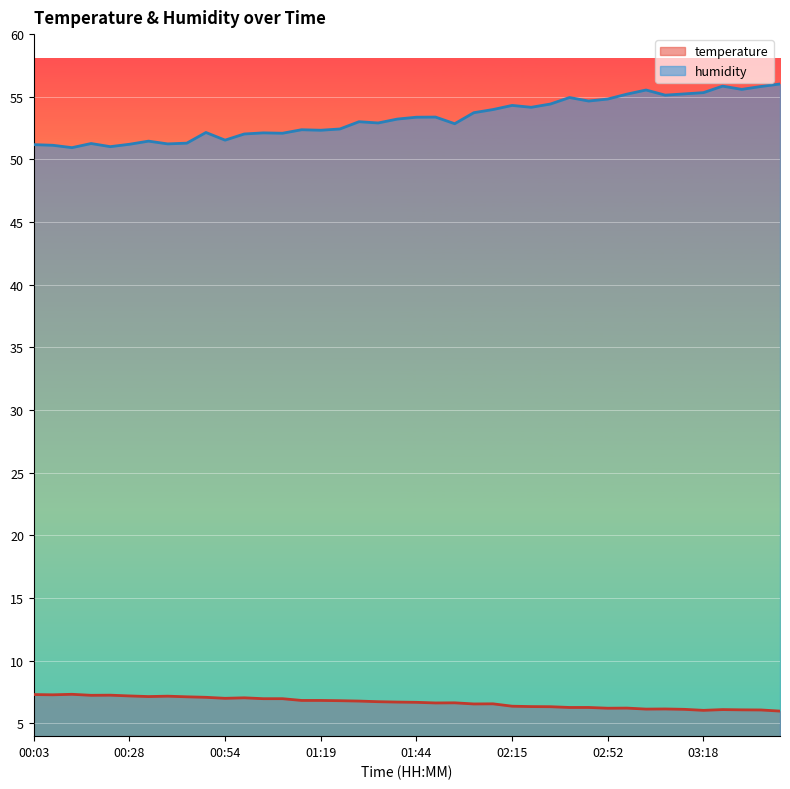

Between 00:54 and 01:14, which is larger?

00:54